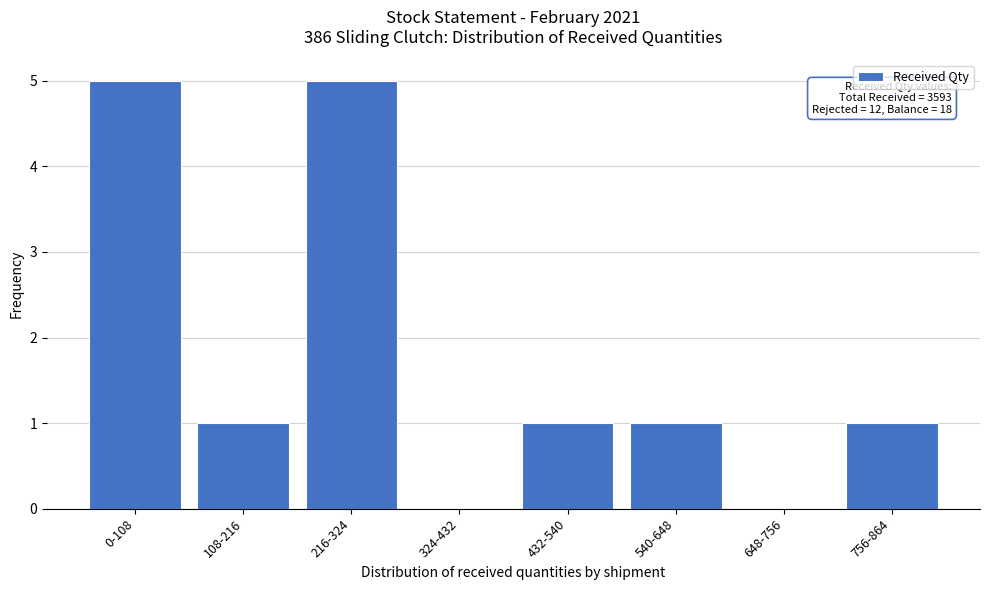

Reading left to right, extract all data points from this chart.

0-108=5	108-216=1	216-324=5	324-432=0	432-540=1	540-648=1	648-756=0	756-864=1